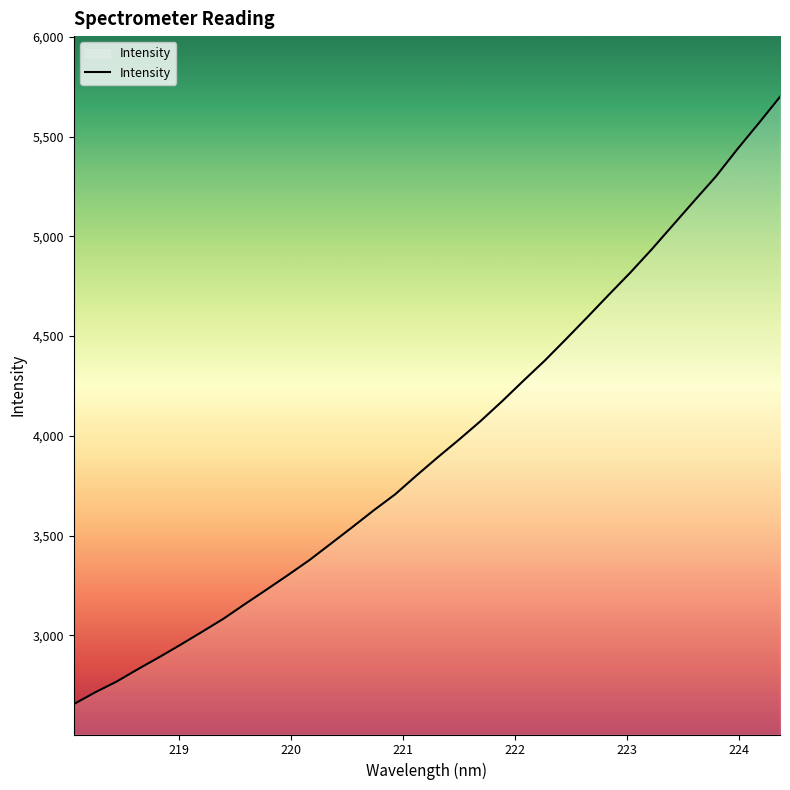

What is the difference between the maximum and minimum values?

3044.2